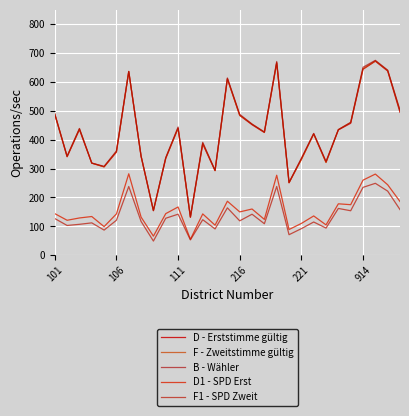

True or false: F - Zweitstimme gültig has more than 2 points higher than both neighbors.

True